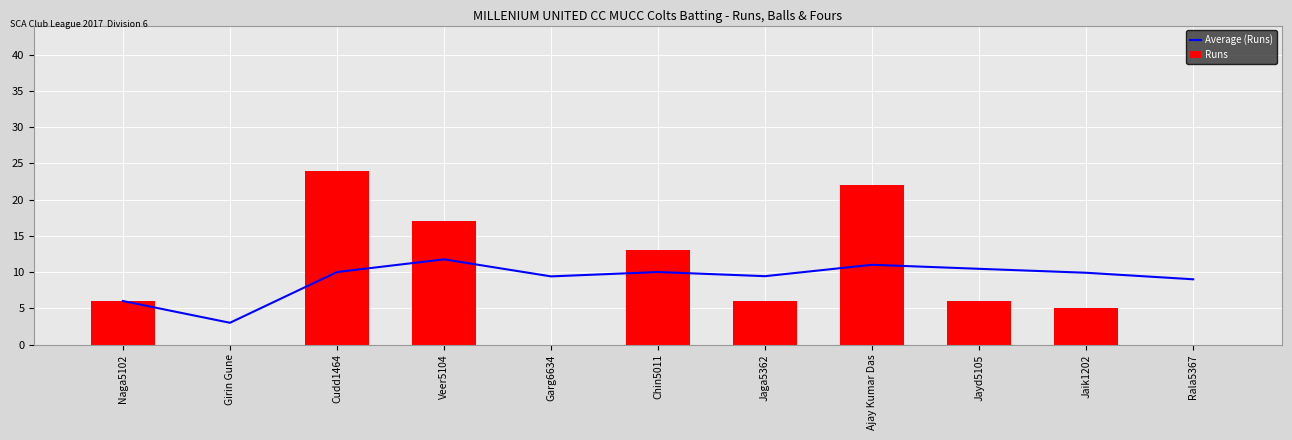

At how many categories does at least one series exceed 17?

2